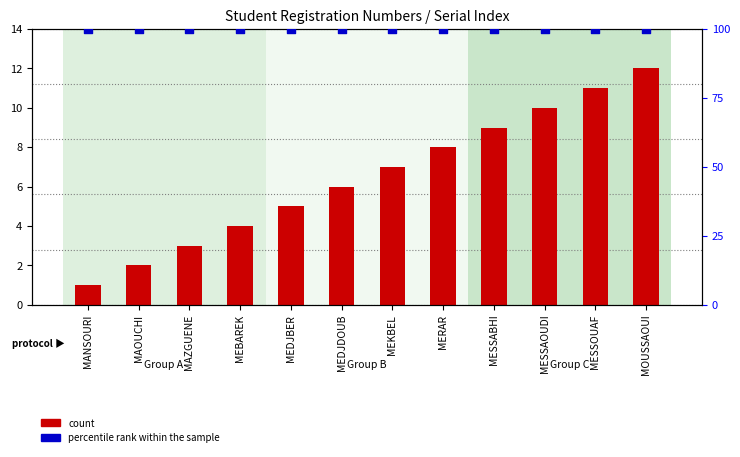

What are all the series names shown in the legend?

count, percentile rank within the sample